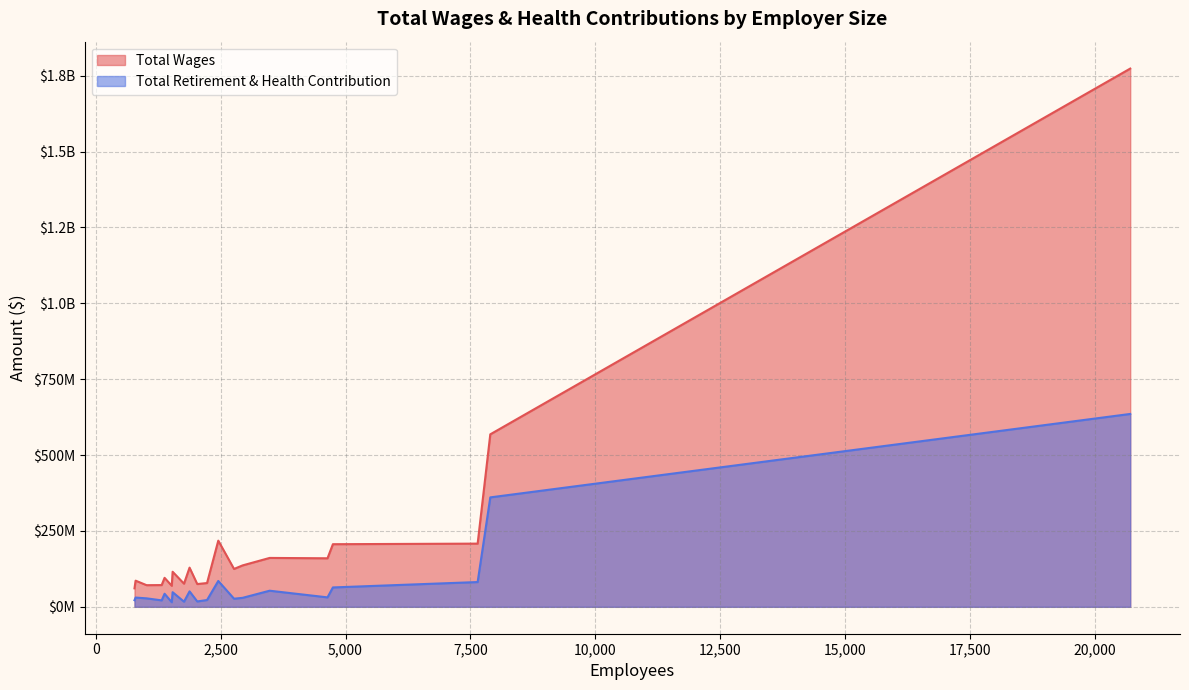

What is the label of the 12th point from the right?

1878